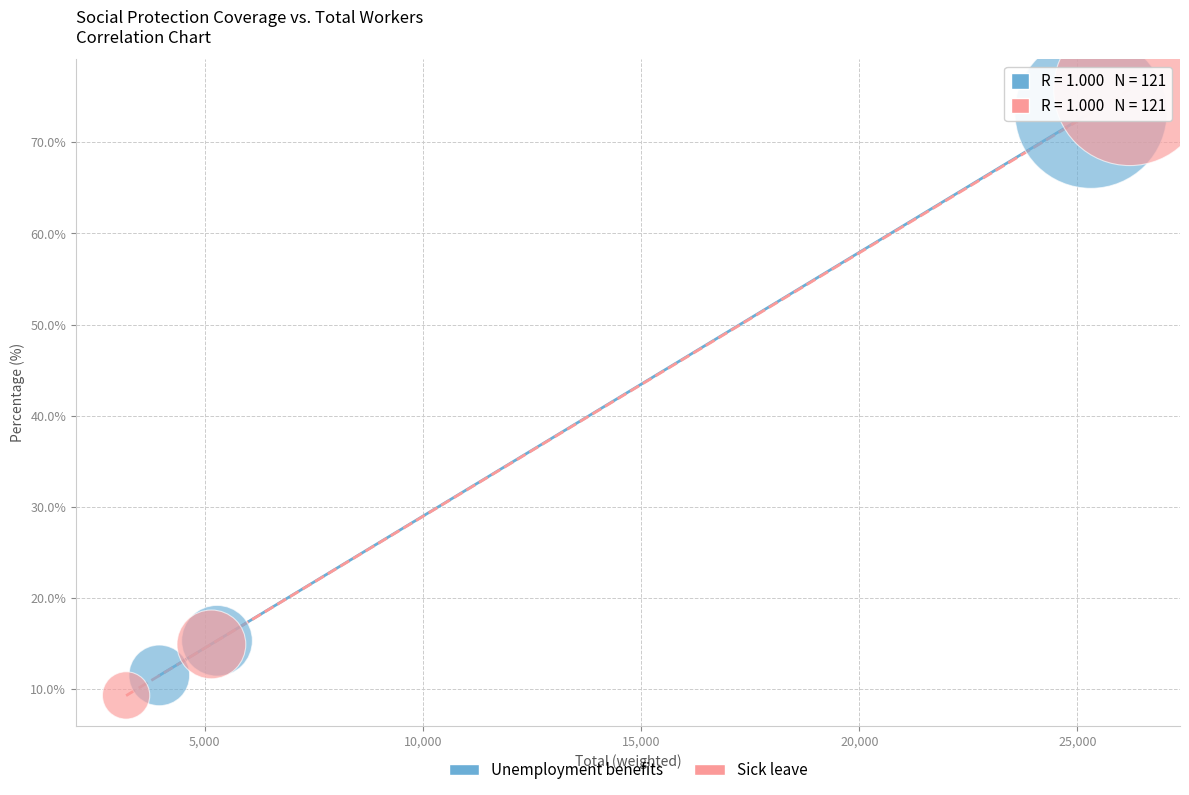

Which series has the largest Y range (max minus min)?

Sick leave